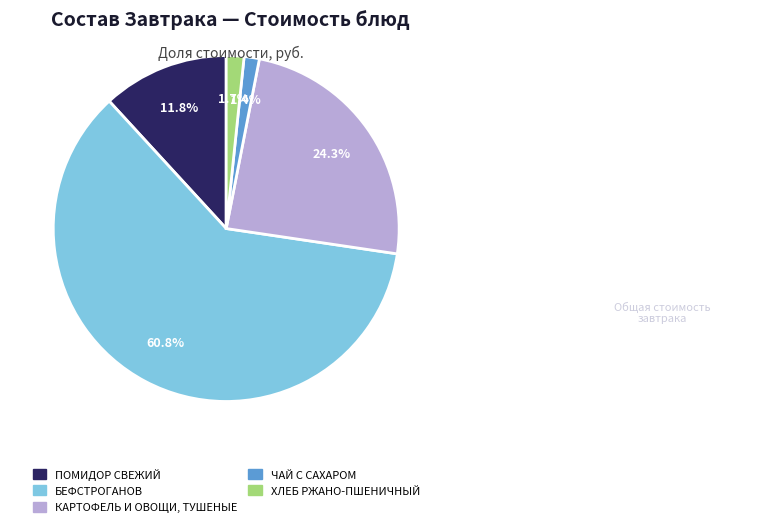

To the nearest percent, what portion does ЧАЙ С САХАРОМ represent?

1%